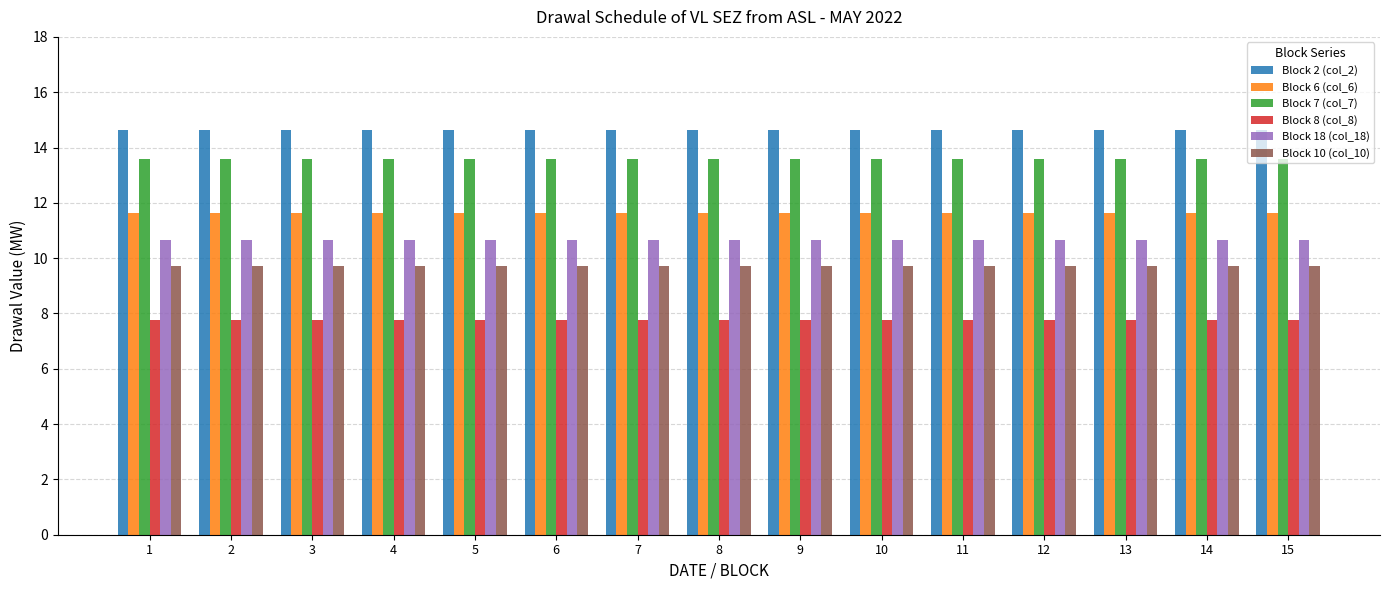

How many groups of bars are there?

15